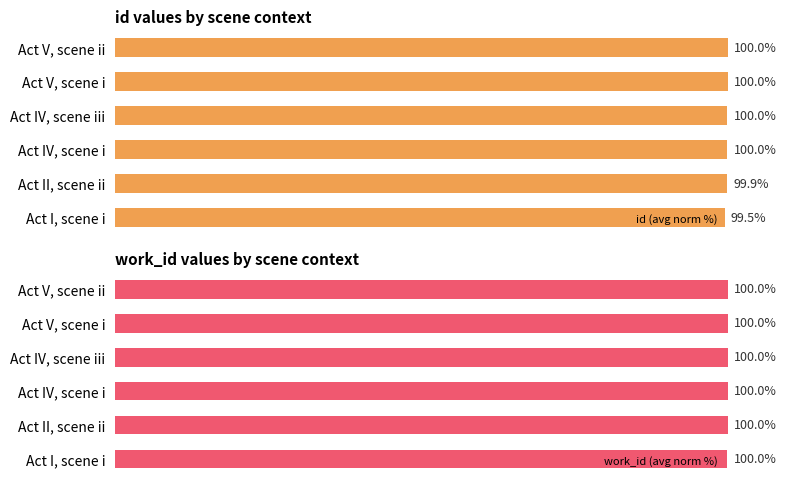

Which series changed the most between Act IV, scene iii and Act V, scene i?

id (avg norm %)